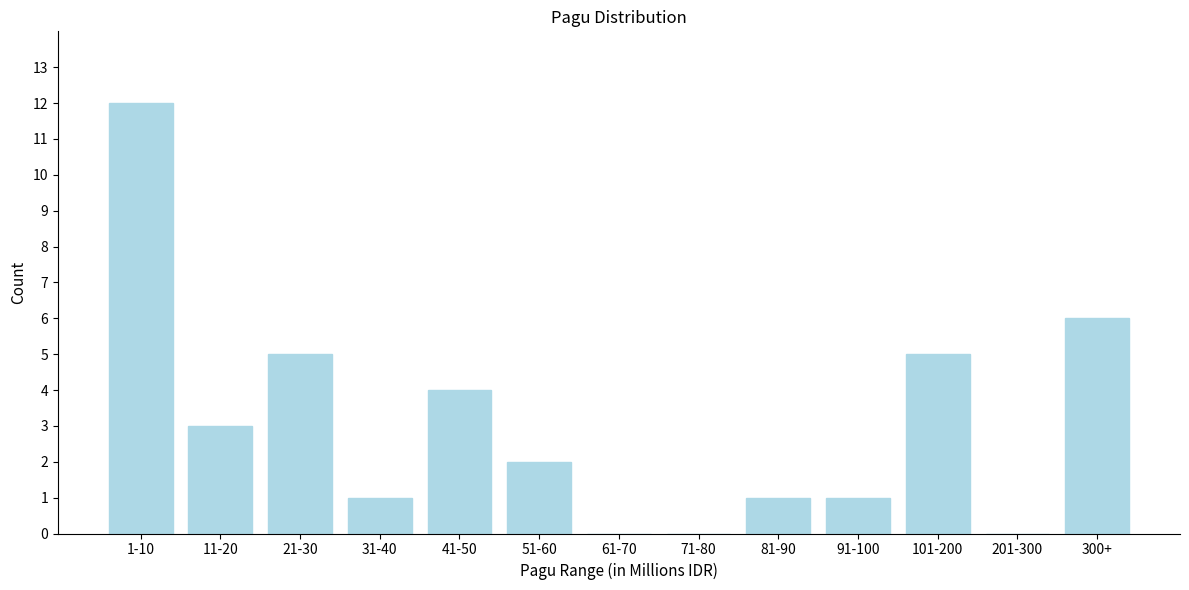

Reading left to right, transcribe all the data shown in this chart.

1-10=12	11-20=3	21-30=5	31-40=1	41-50=4	51-60=2	61-70=0	71-80=0	81-90=1	91-100=1	101-200=5	201-300=0	300+=6